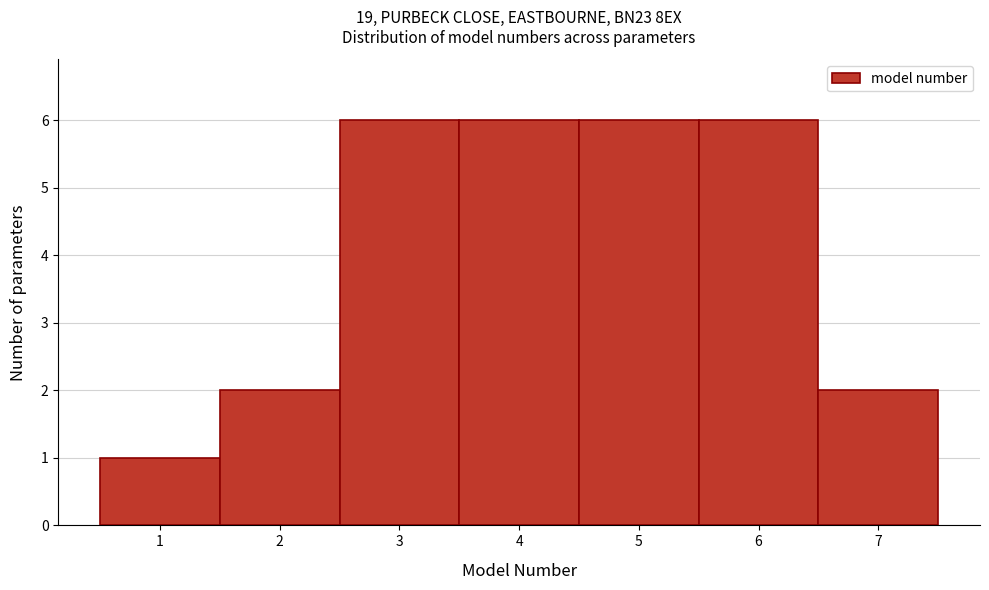

Reading left to right, list every bar in this chart as the range it spans on the x-axis followed by its height. The values are not printed on the chart, so give them approximately, as read against the axis.

0.5 to 1.5: 1
1.5 to 2.5: 2
2.5 to 3.5: 6
3.5 to 4.5: 6
4.5 to 5.5: 6
5.5 to 6.5: 6
6.5 to 7.5: 2